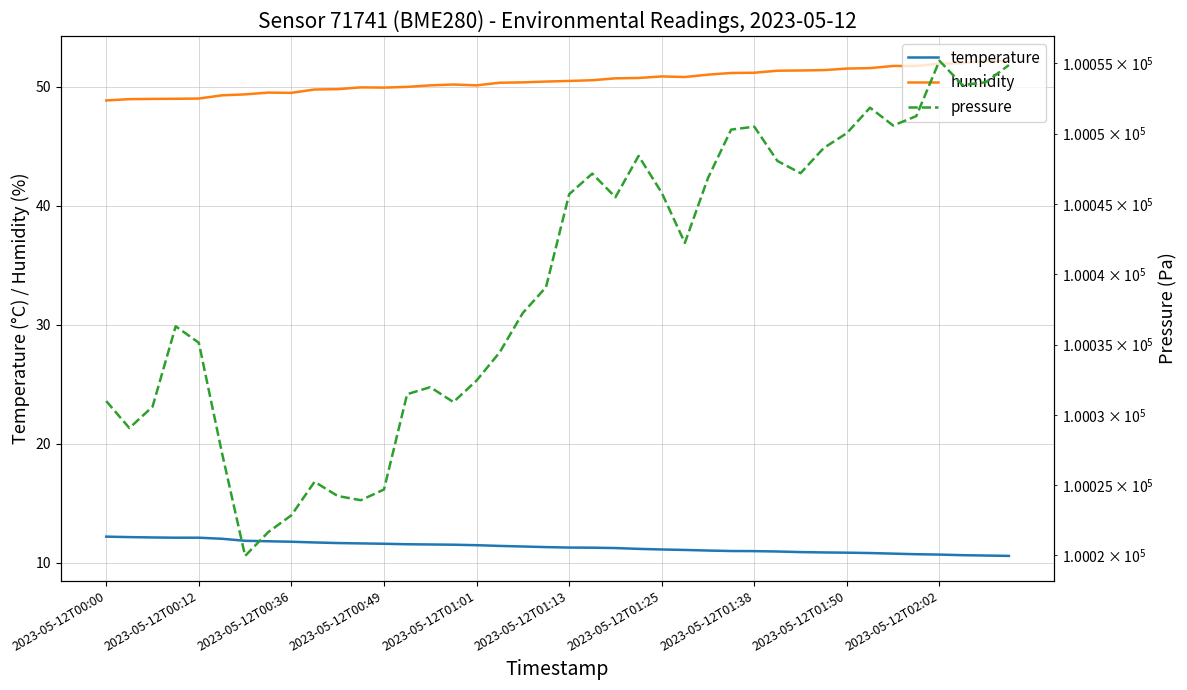

Count the number of data series in this chart.

3